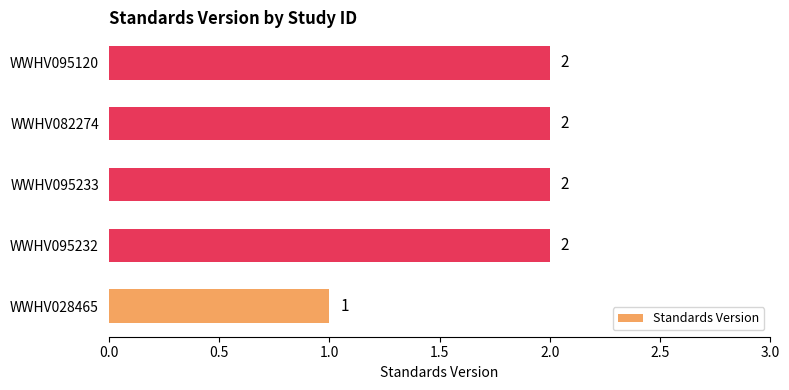

What is the sum of all values?

9